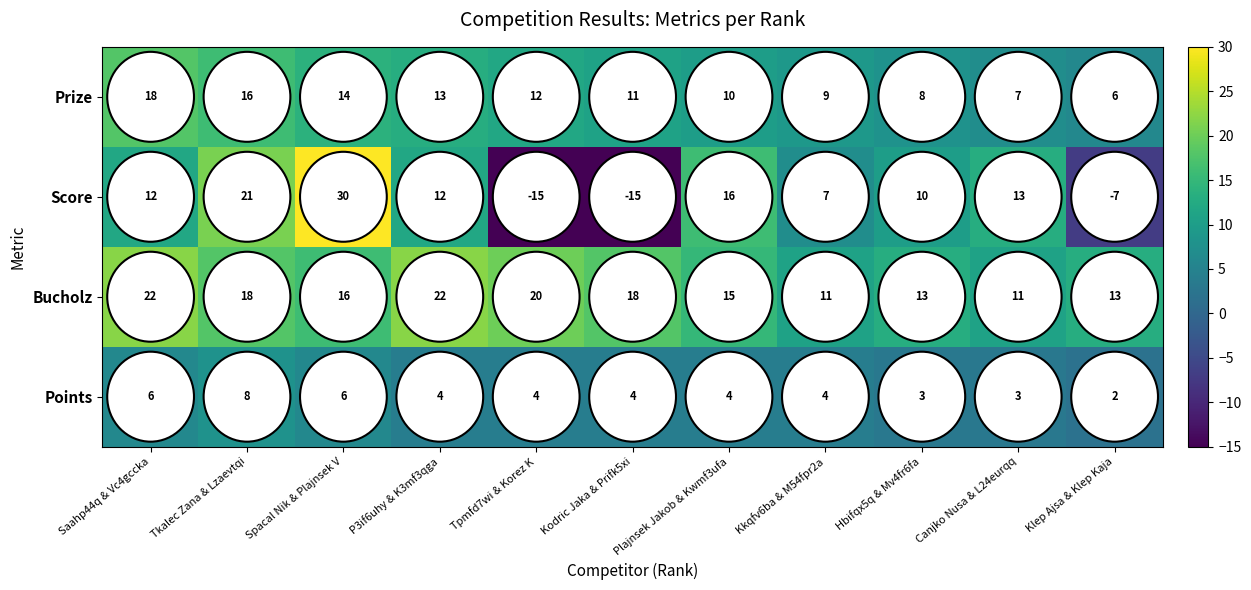

What is the sum of all Prize values?

124